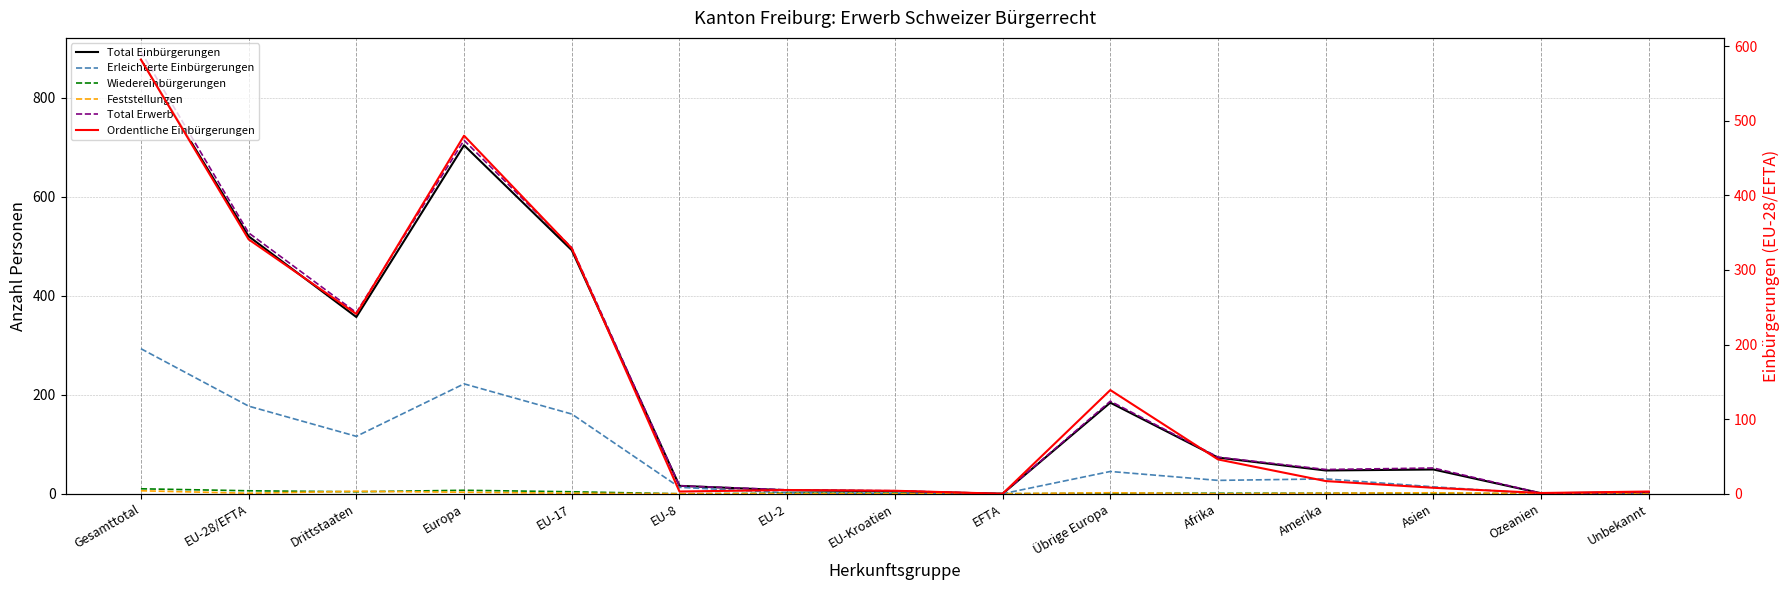

Is this an area chart (filled region under the line)?

No